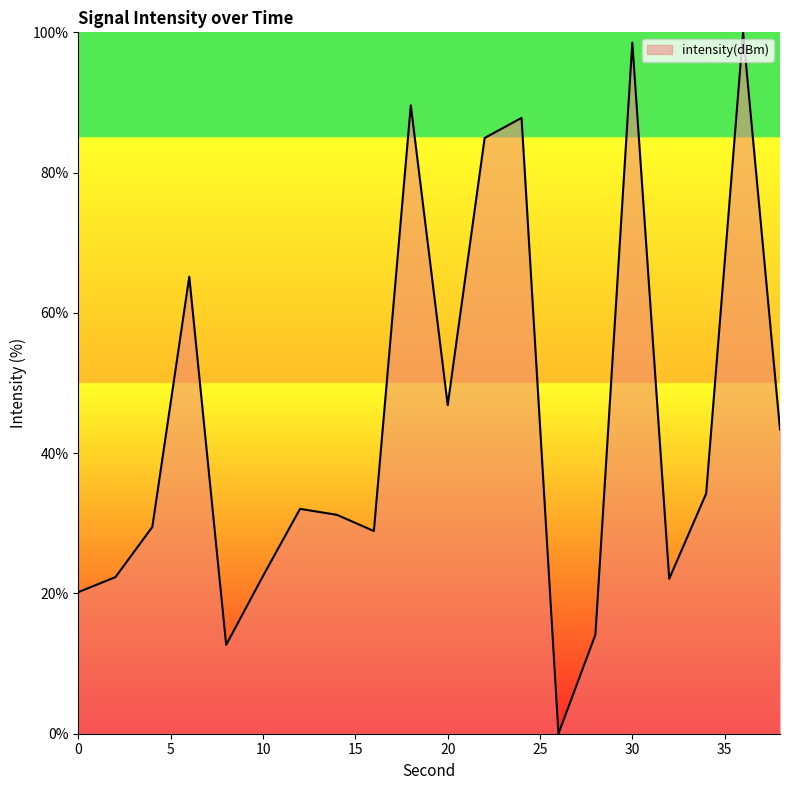

What is the greatest value displayed?

100.0